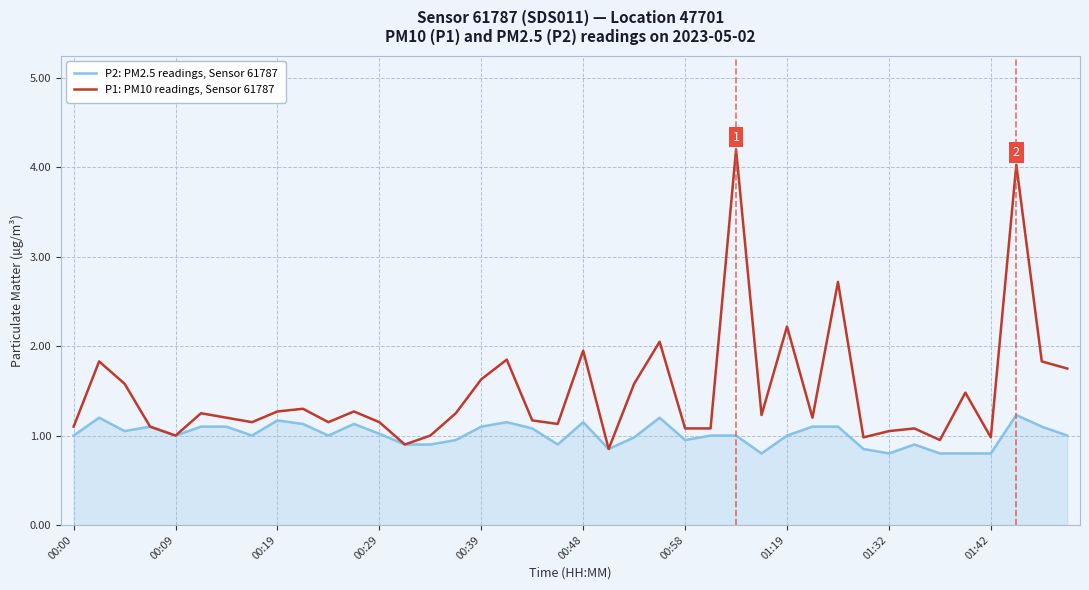

Which series has the largest total across all categories?

P1: PM10 readings, Sensor 61787